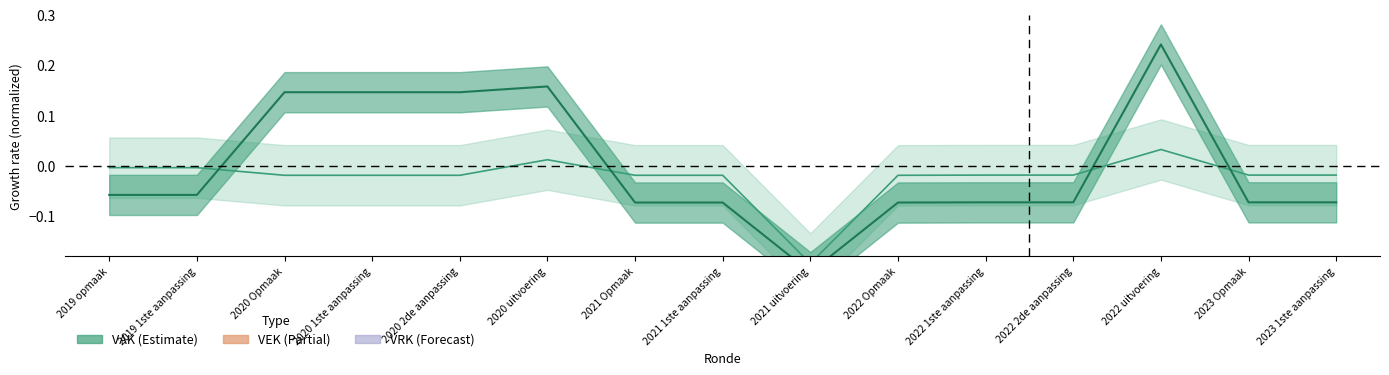

How many negative values does the VAK series have?

10